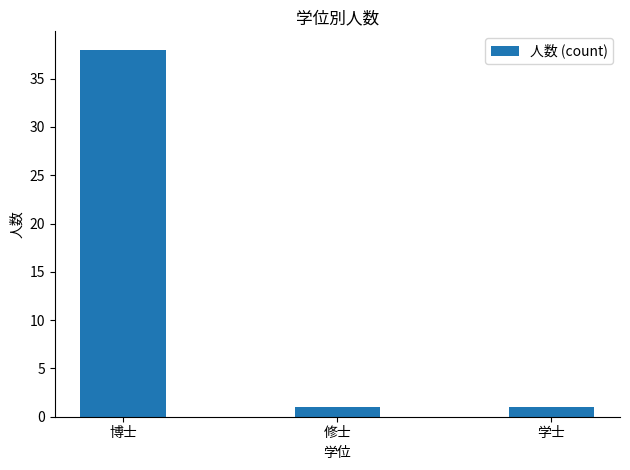

At which category does the chart reach its peak across all series?

博士